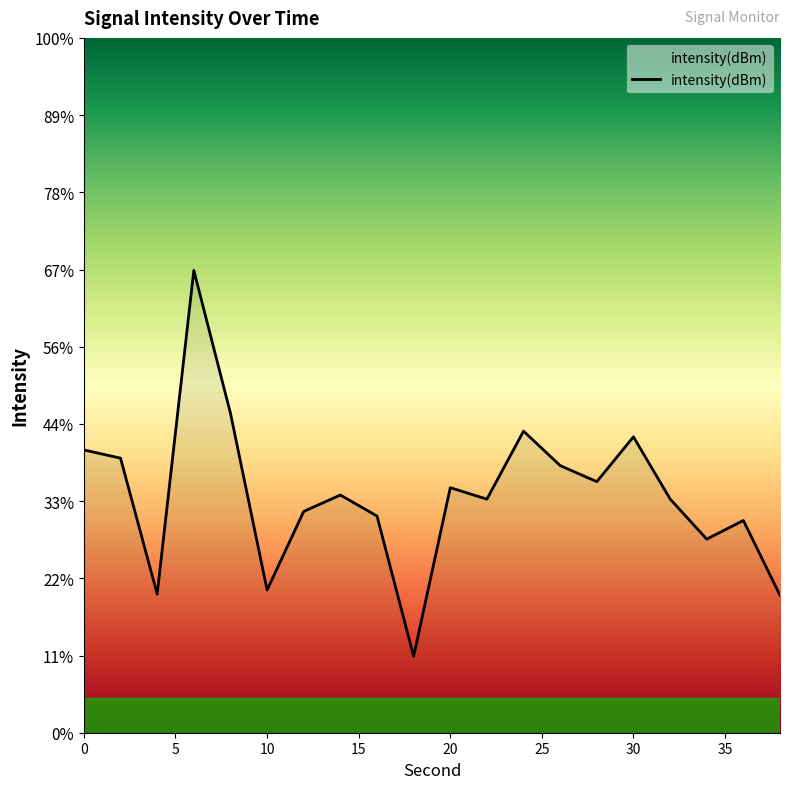

The value at 14 is -129.6. True or false?

True